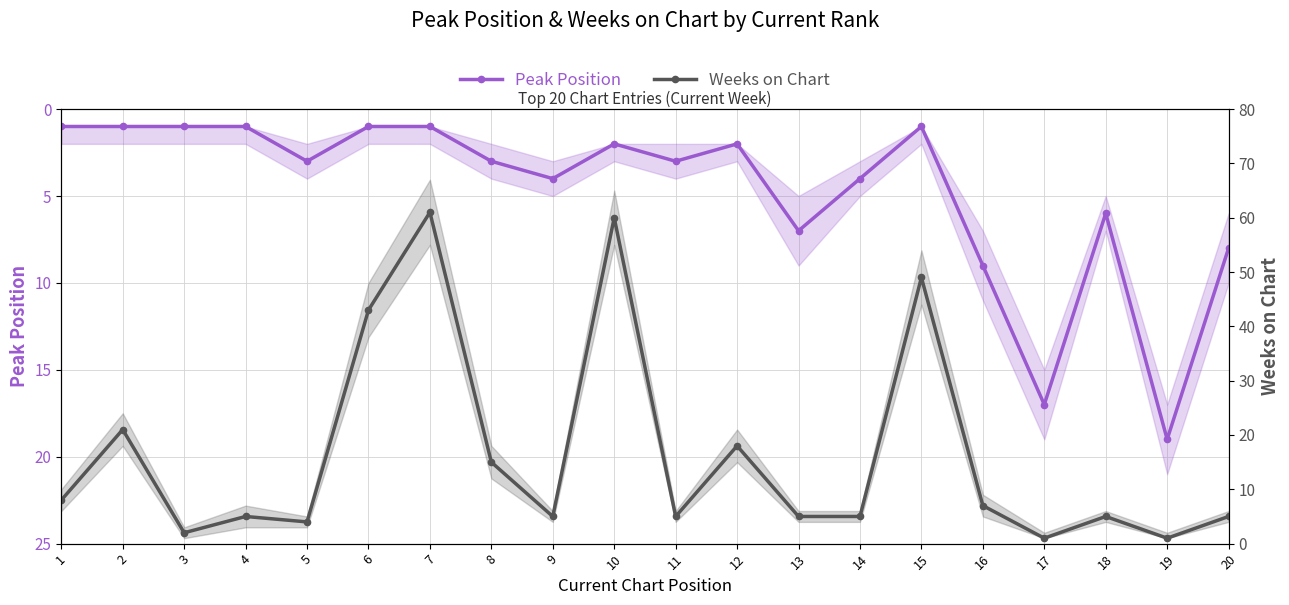

At which category is the sum across all series the highest?

7